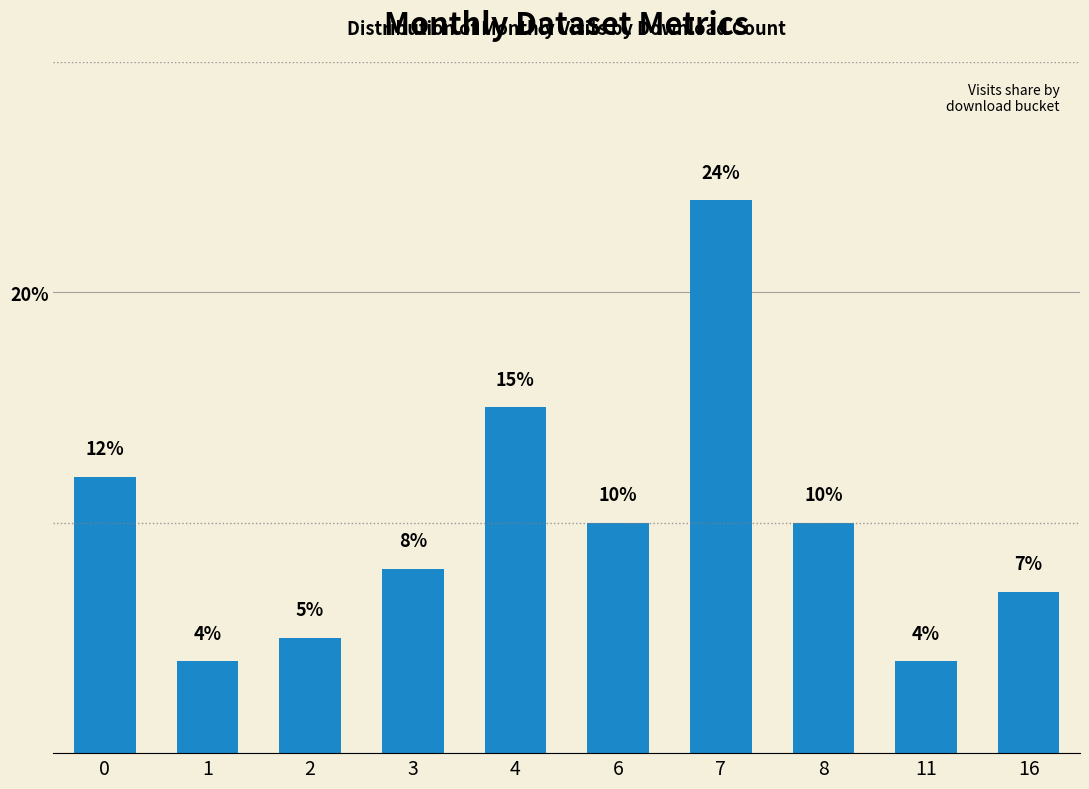

How many categories are shown in the chart?

10